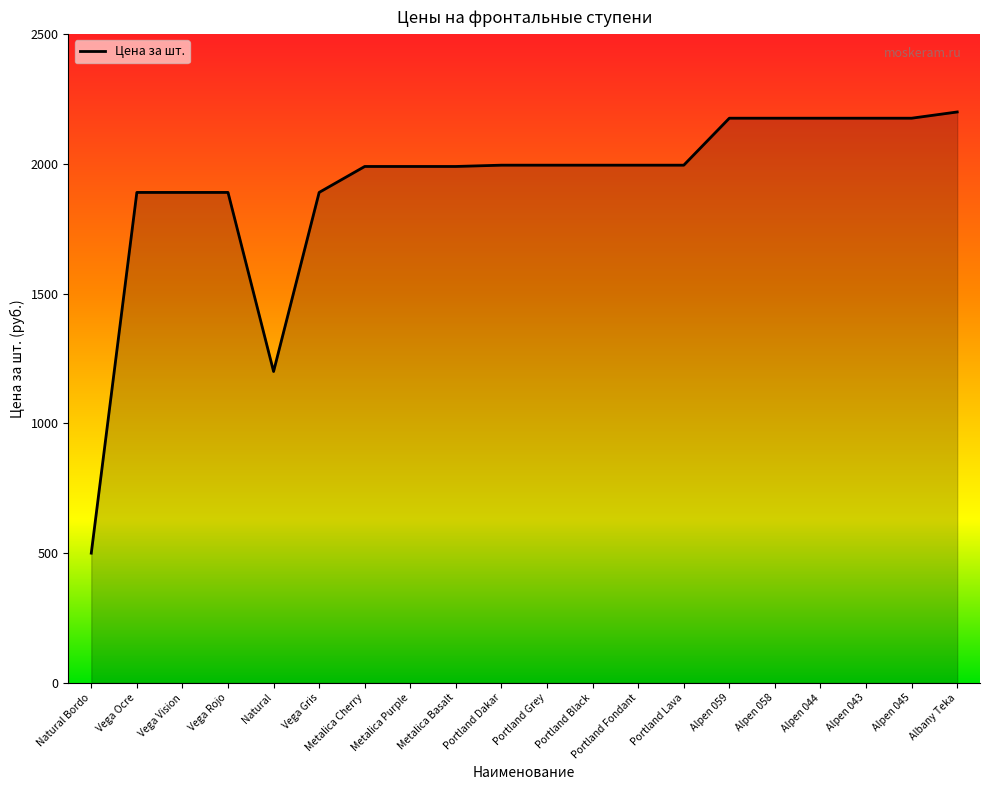

What is the minimum value shown in the chart?

500